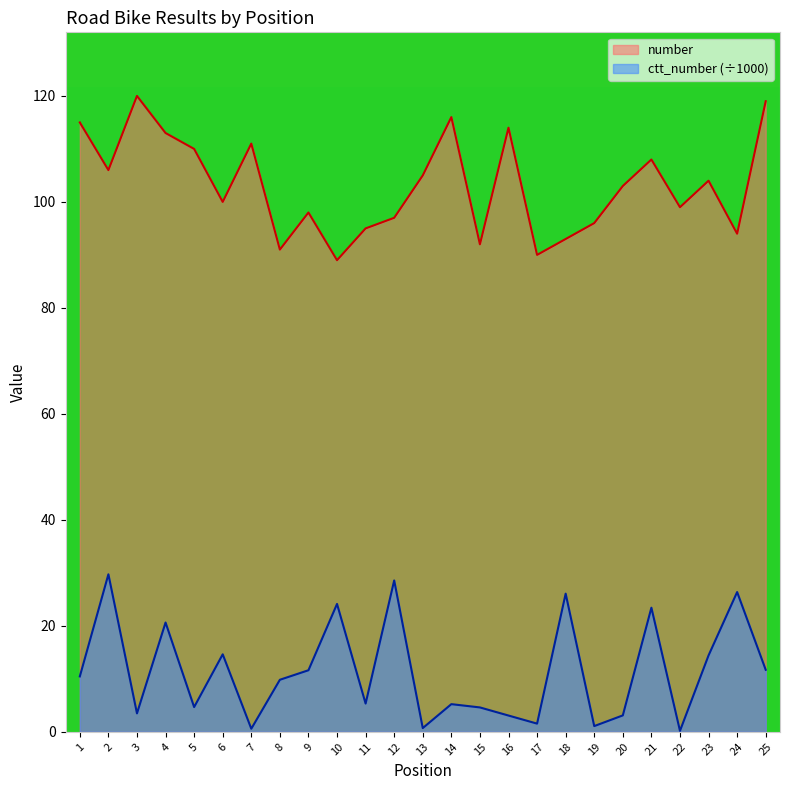

Which series has the widest spread of values?

number